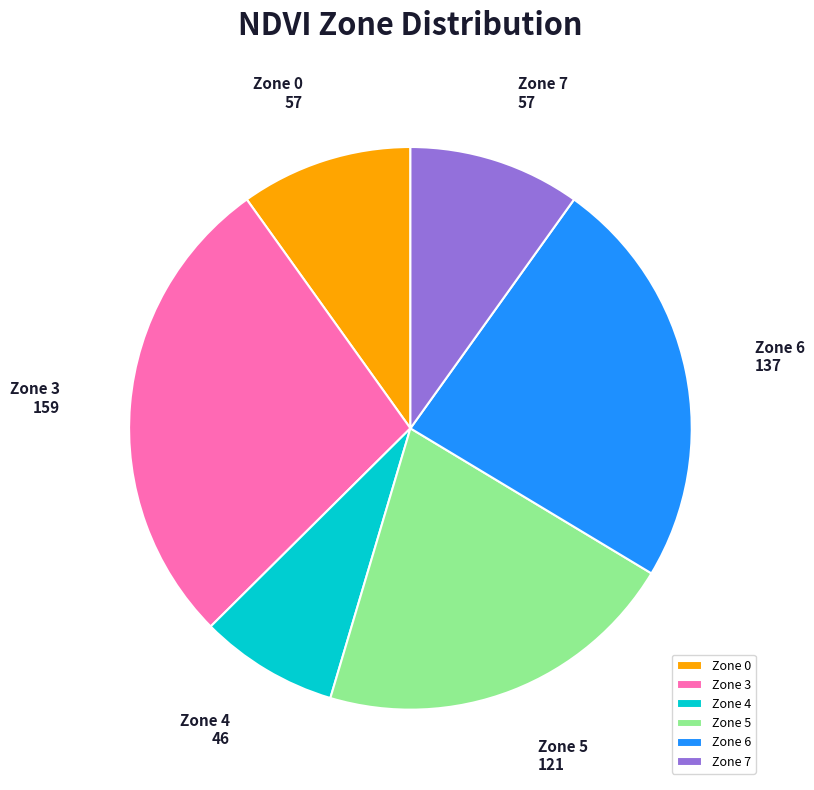

Is the sum of Zone 4 and Zone 6 greater than half?

No